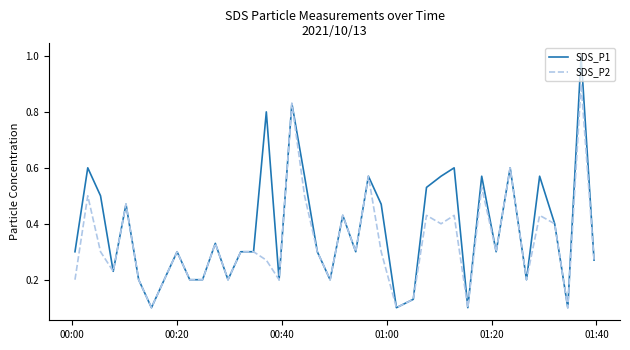

Which series has the largest total across all categories?

SDS_P1